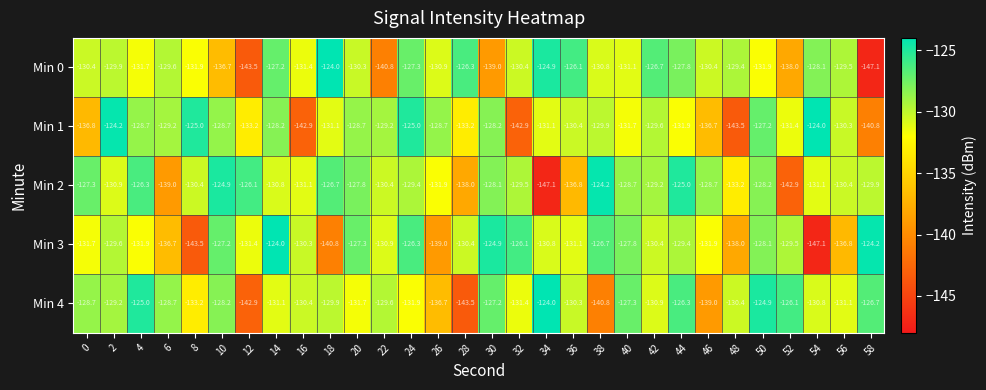

Between 20 and 52, which series saw the biggest shift?

Min 2